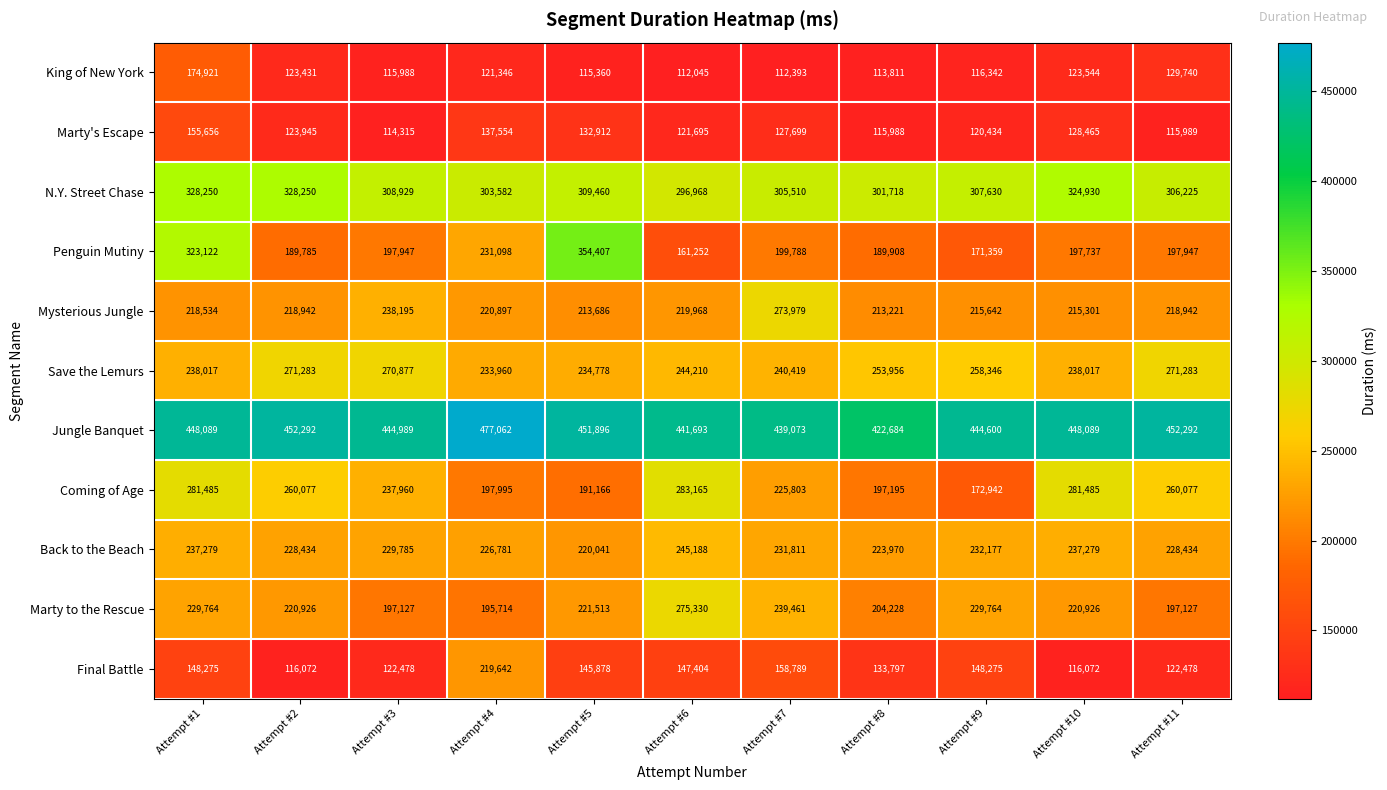

What is the spread (max minus min) of values at Attempt #8?

308873